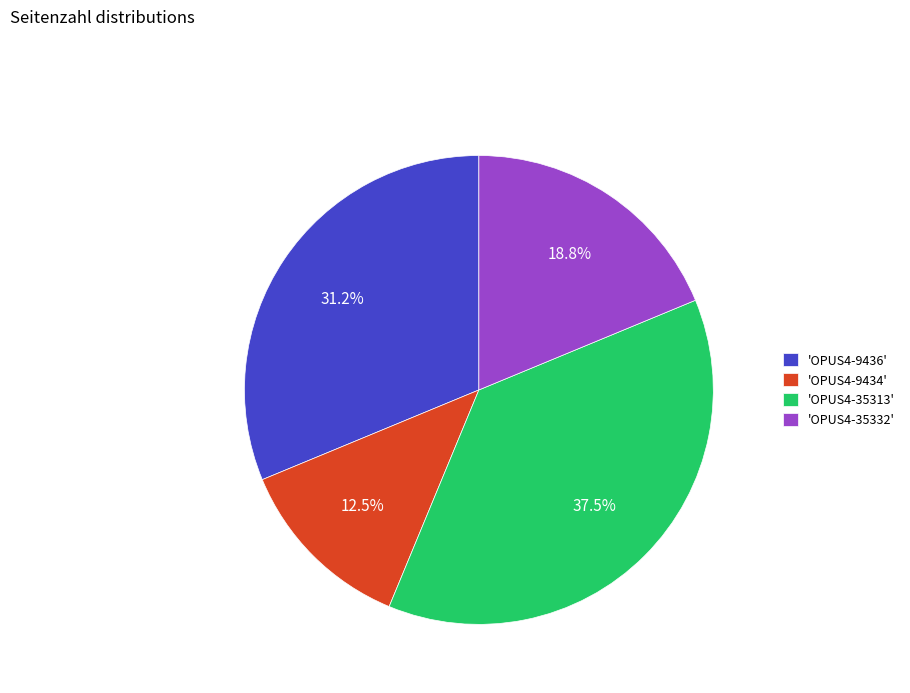

Is there any slice that represents more than half of the pie?

No